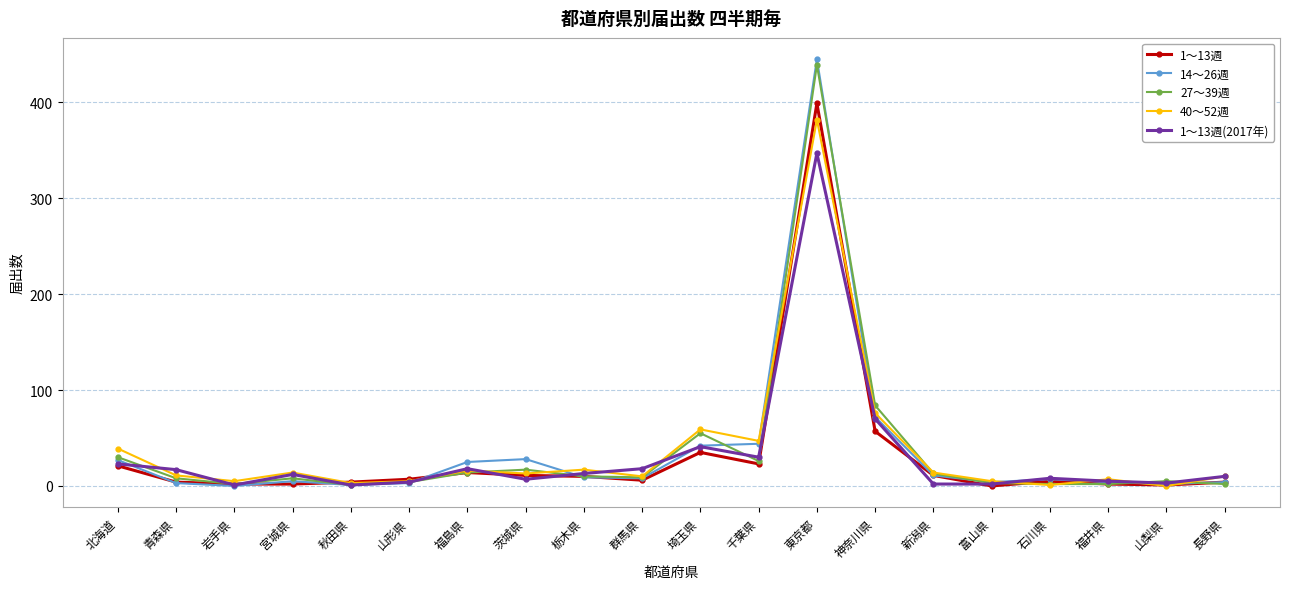

Which label corresponds to the largest value in the chart?

東京都